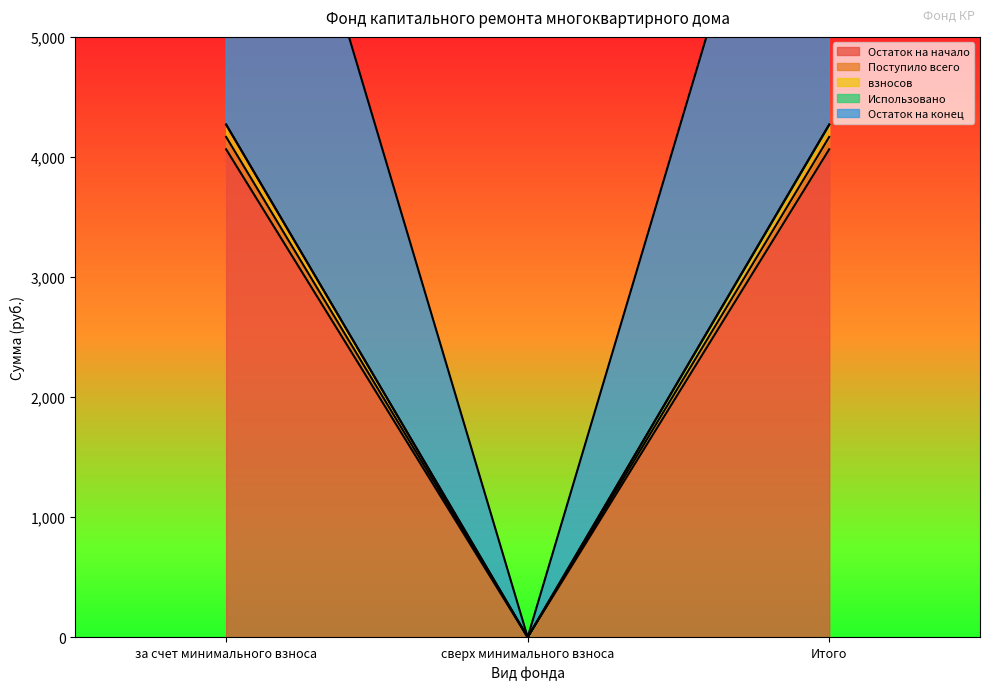

What is the average value of the Остаток на конец series?

2846.5